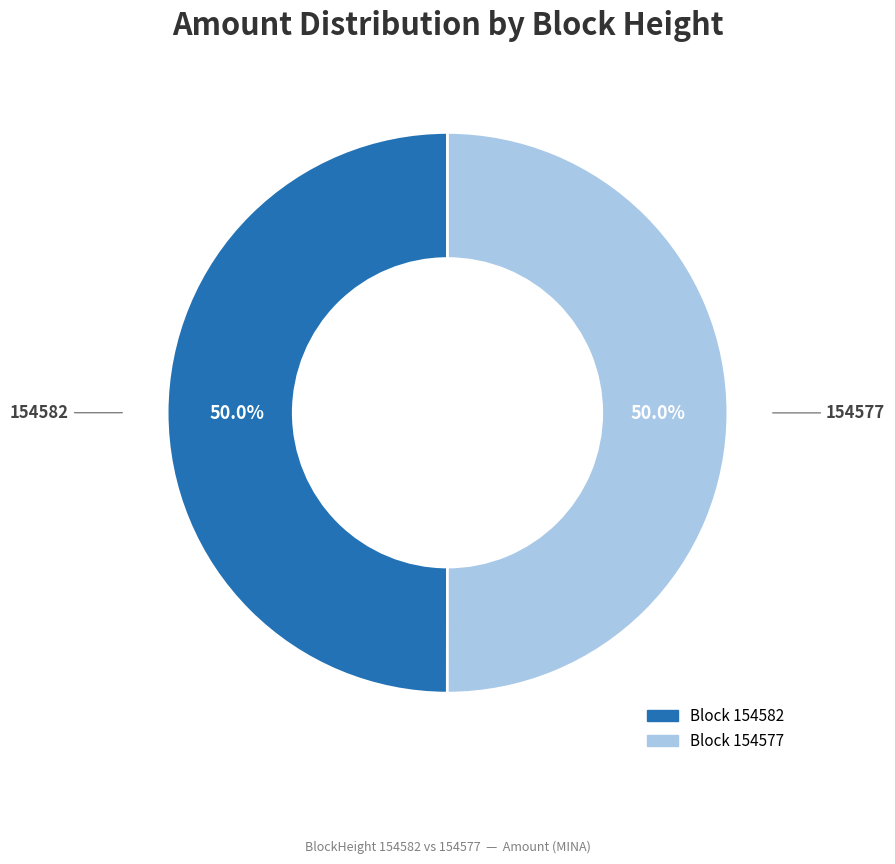

Count the number of slices in the pie.

2